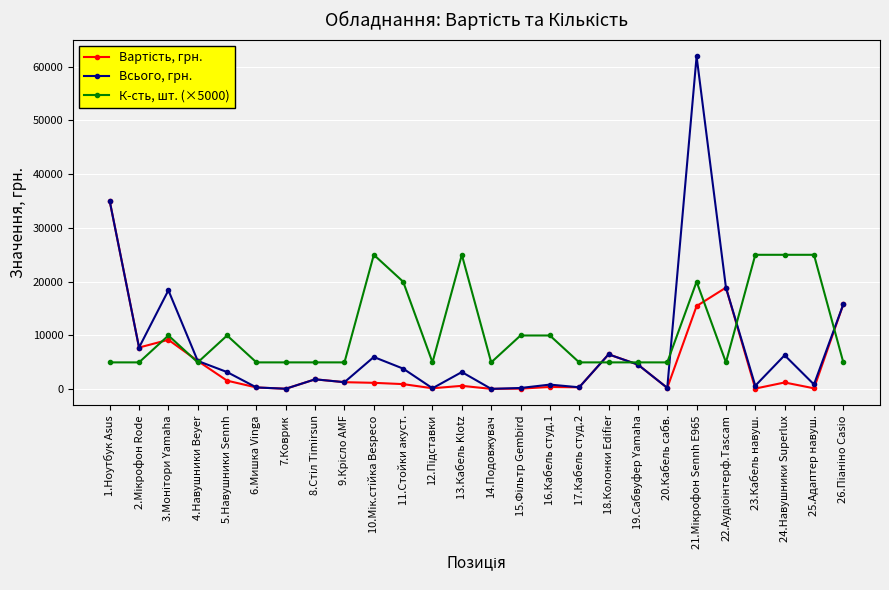

What is the greatest value displayed?

61880